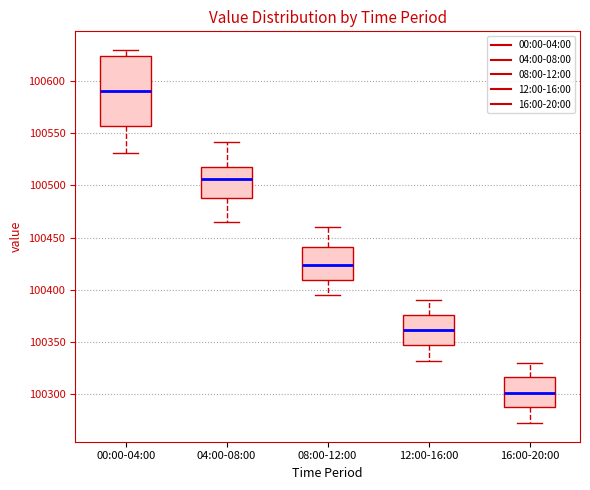

Which box is the tallest, from its lower edge to its upper edge?

00:00-04:00